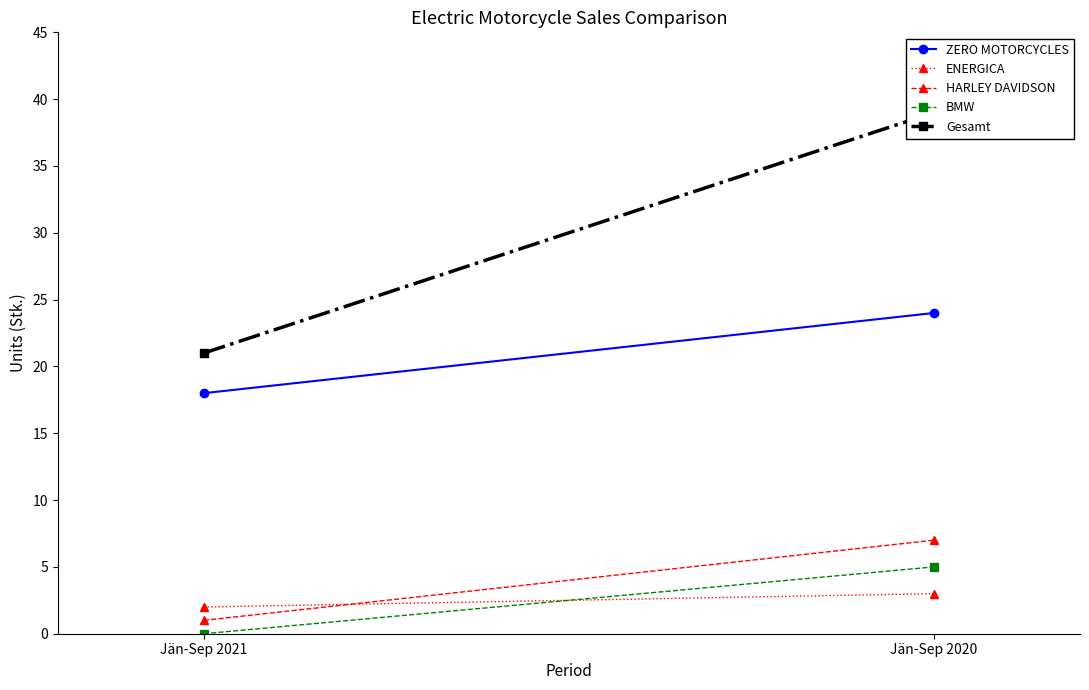

Between Jän-Sep 2021 and Jän-Sep 2020, which series saw the biggest shift?

Gesamt